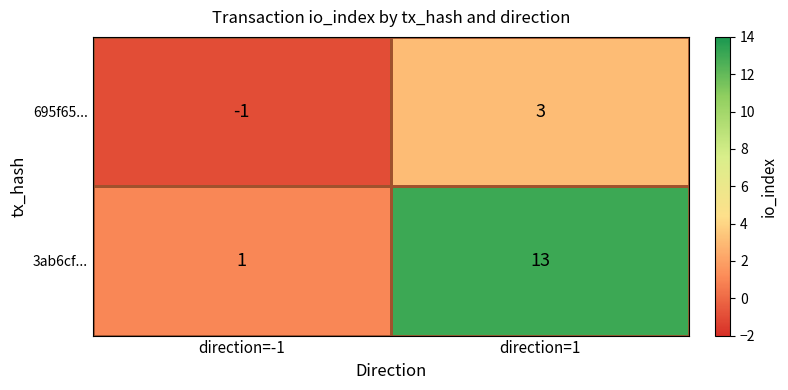

How many categories are shown in the chart?

2